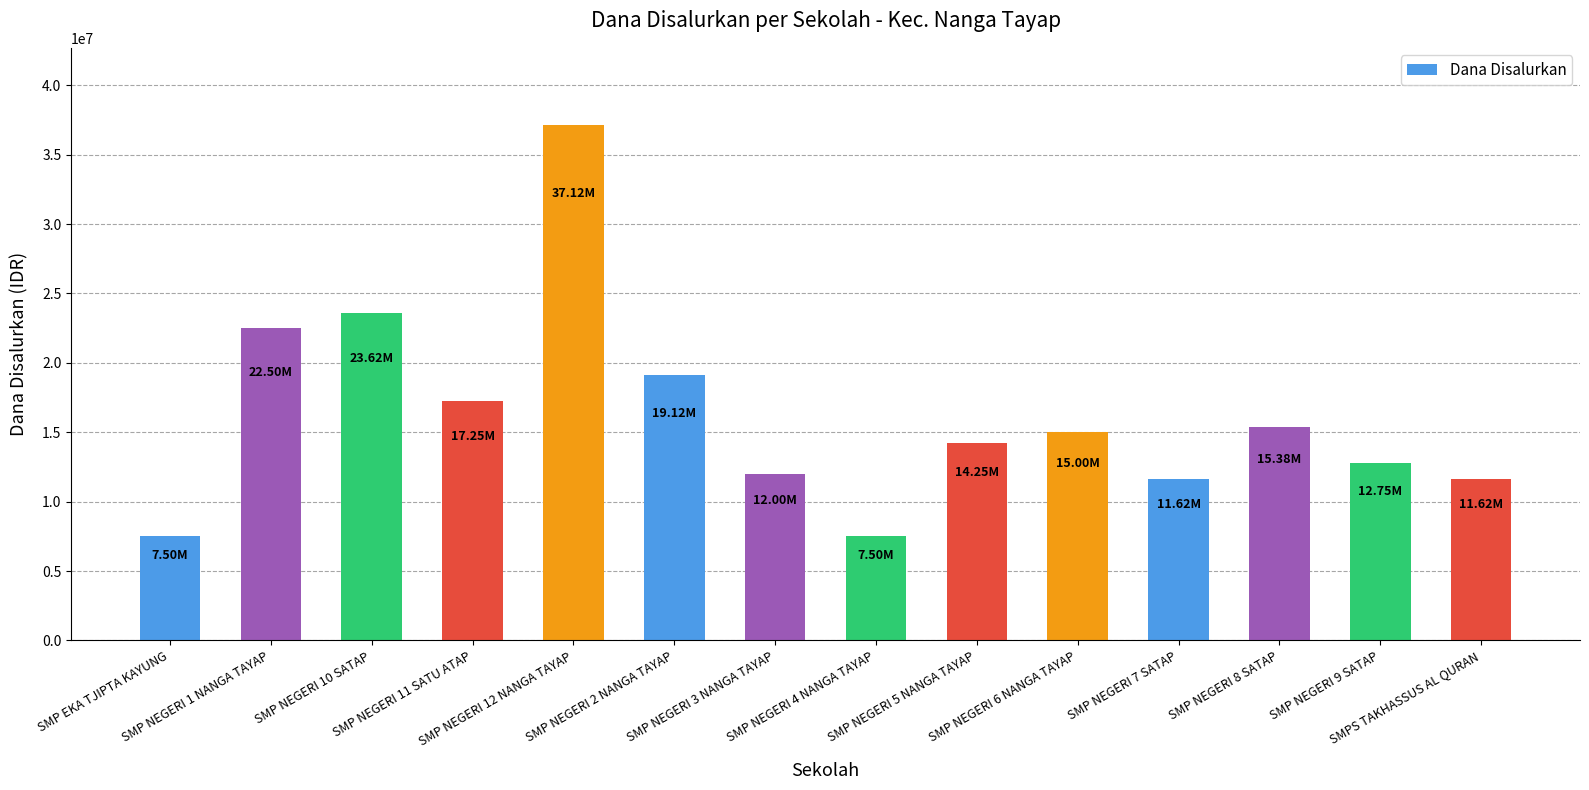

How many categories are shown in the chart?

14